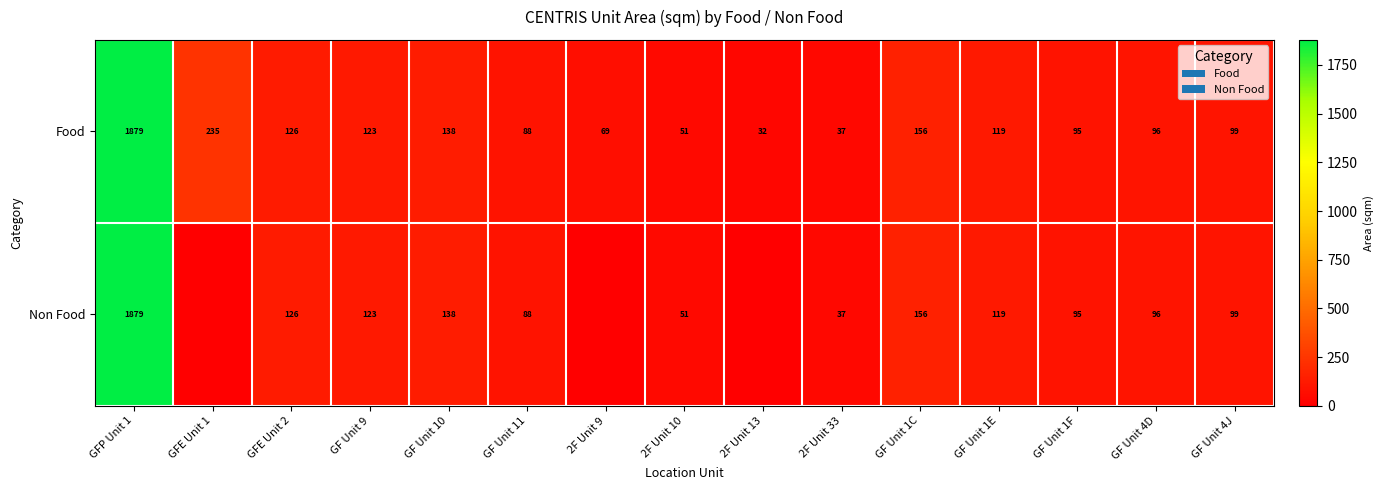

Which category has the lowest value across all series?

GFE Unit 1